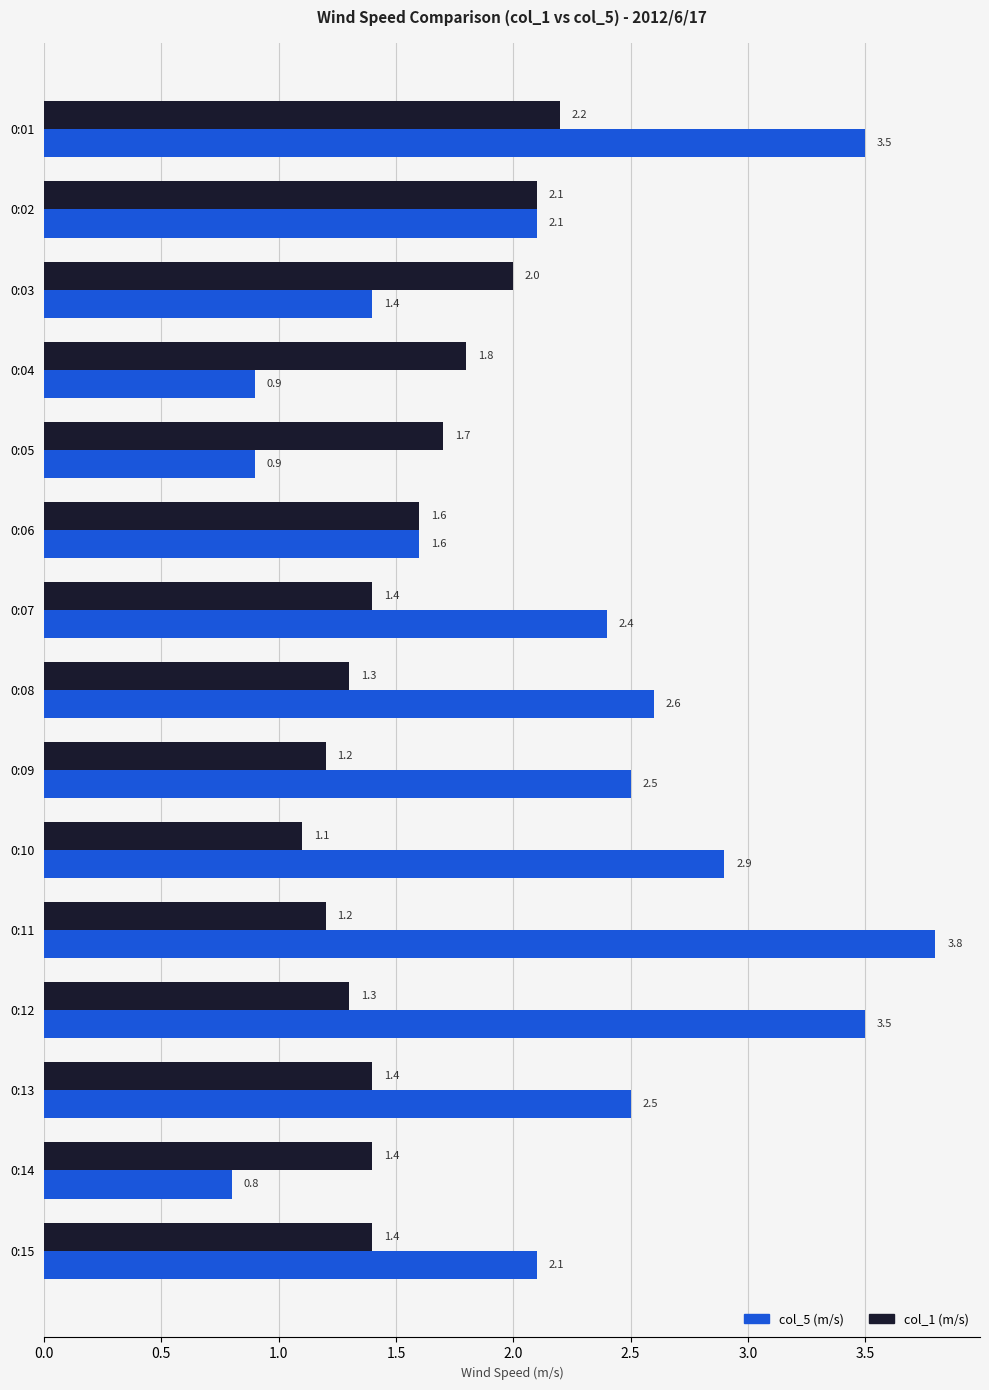

Where is col_1 (m/s) nearest to the value 1?

0:10